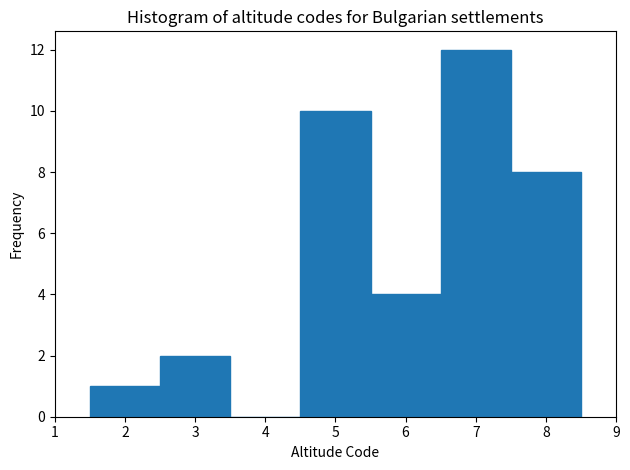

Reading left to right, list every bar in this chart as the range it spans on the x-axis followed by its height. The values are not printed on the chart, so give them approximately, as read against the axis.

1.5 to 2.5: 1
2.5 to 3.5: 2
3.5 to 4.5: 0
4.5 to 5.5: 10
5.5 to 6.5: 4
6.5 to 7.5: 12
7.5 to 8.5: 8